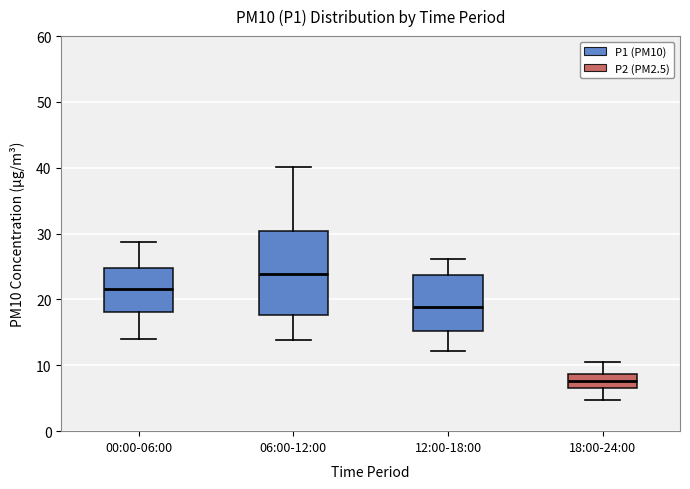

Reading left to right, read every box against the y-axis: the position of its median line, the range the box covers, and the ends of its whiskers. The values are not printed on the chart, so give them approximately, as read against the axis.

00:00-06:00: median 22, box 18 to 25, whiskers 14 to 29
06:00-12:00: median 24, box 18 to 30, whiskers 14 to 40
12:00-18:00: median 19, box 15 to 24, whiskers 12 to 26
18:00-24:00: median 8, box 7 to 9, whiskers 5 to 11